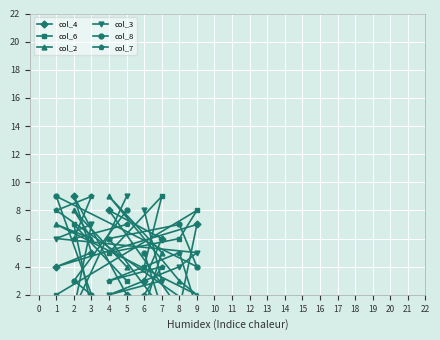

True or false: col_6 and col_4 cross at least once.

True